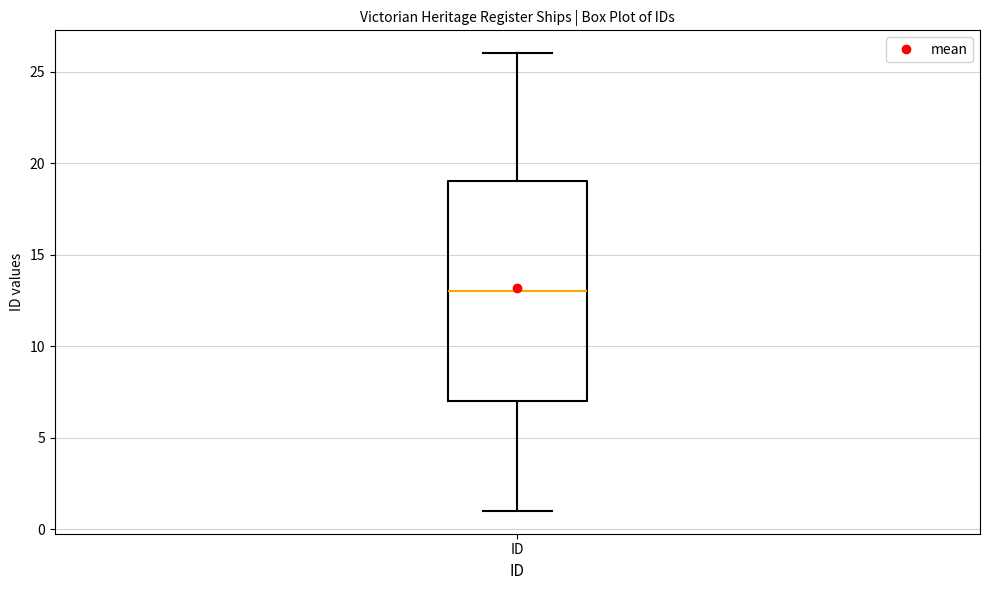

Transcribe this box plot: give where the median line is, the range the box spans, and where the two whiskers end, as read against the y-axis. The values are not printed on the chart, so give them approximately, as read against the axis.

median 13, box 7 to 19, whiskers 1 to 26